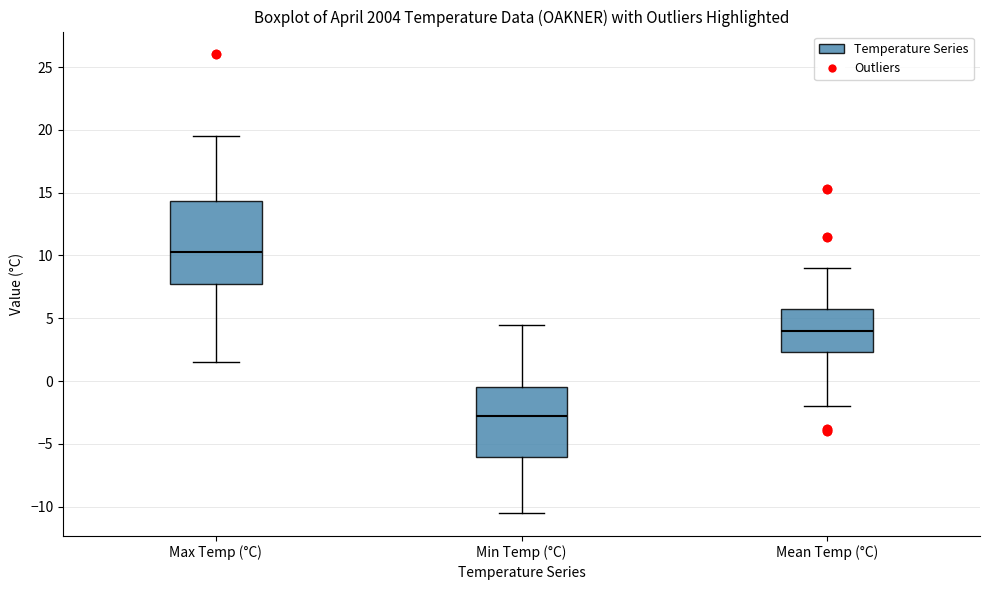

Reading left to right, read every box against the y-axis: the position of its median line, the range the box covers, and the ends of its whiskers. The values are not printed on the chart, so give them approximately, as read against the axis.

Max Temp (°C): median 10.5, box 8.0 to 14.5, whiskers 1.5 to 19.5
Min Temp (°C): median -2.5, box -6.0 to -0.5, whiskers -10.5 to 4.5
Mean Temp (°C): median 4.0, box 2.5 to 5.5, whiskers -2.0 to 9.0